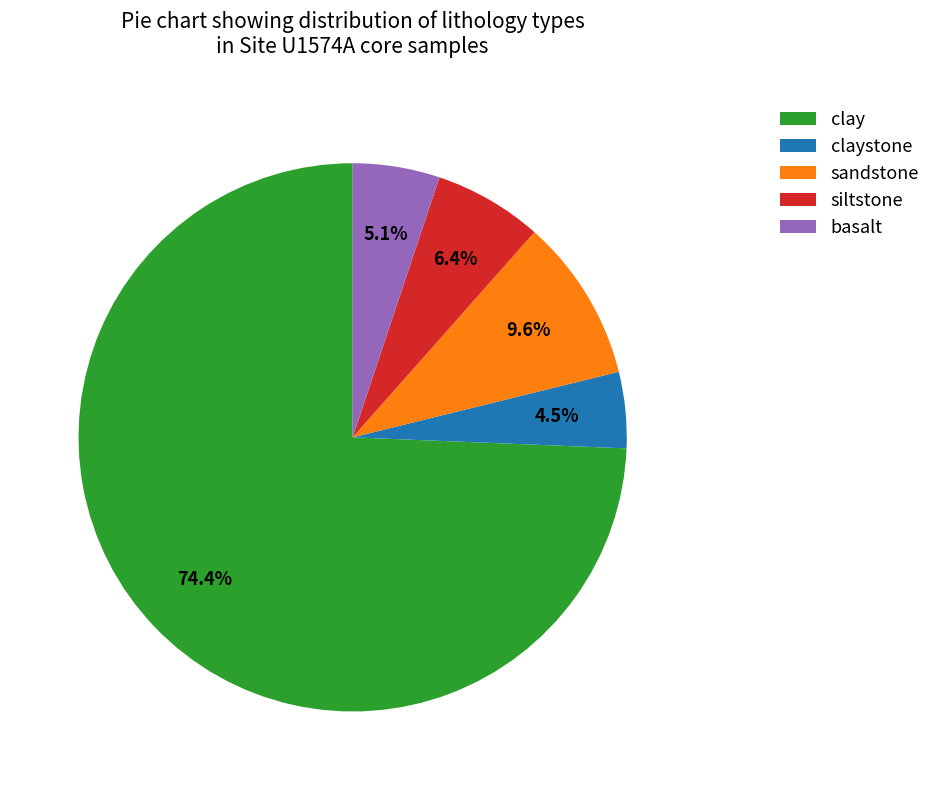

The siltstone slice represents 6% of the pie. True or false?

True